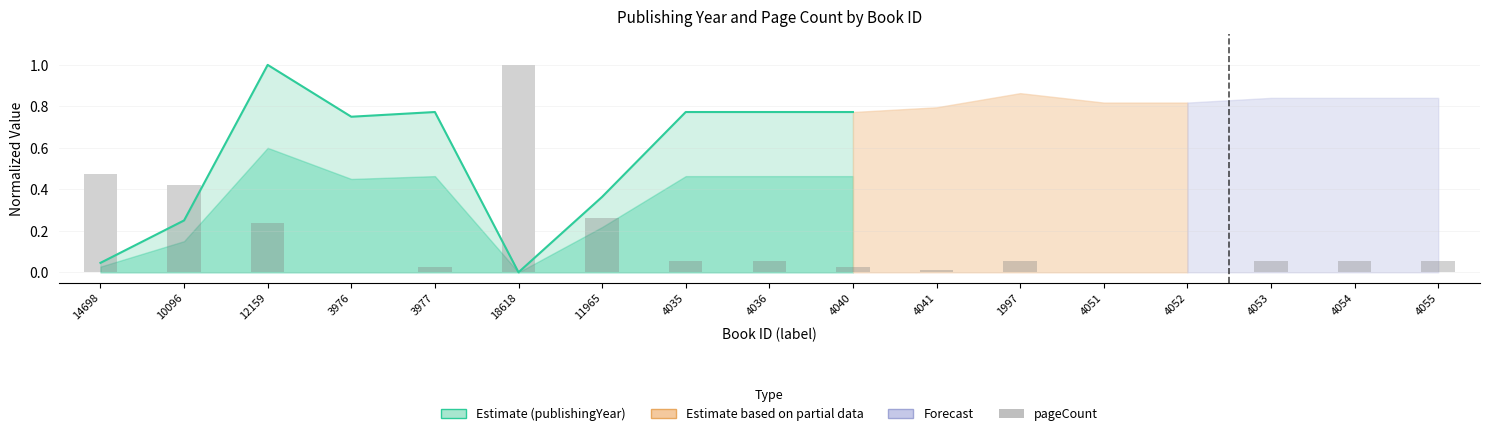

What is the difference between the values at 3976 and 4035?

0.1